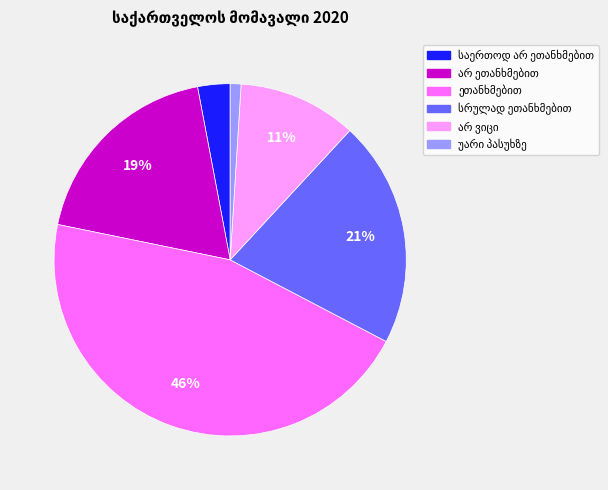

To the nearest percent, what is the difference between the largest and smallest slice percentages?

45%